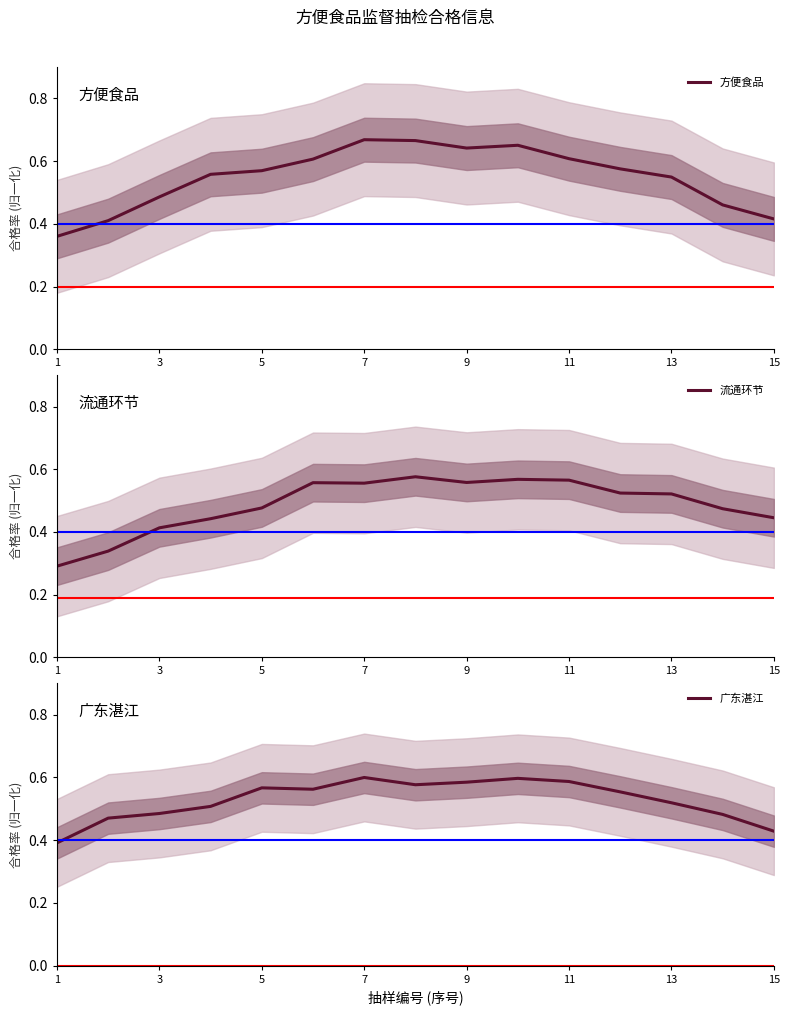

What is the difference between the second highest and minimum values in the 广东湛江 series?

0.2